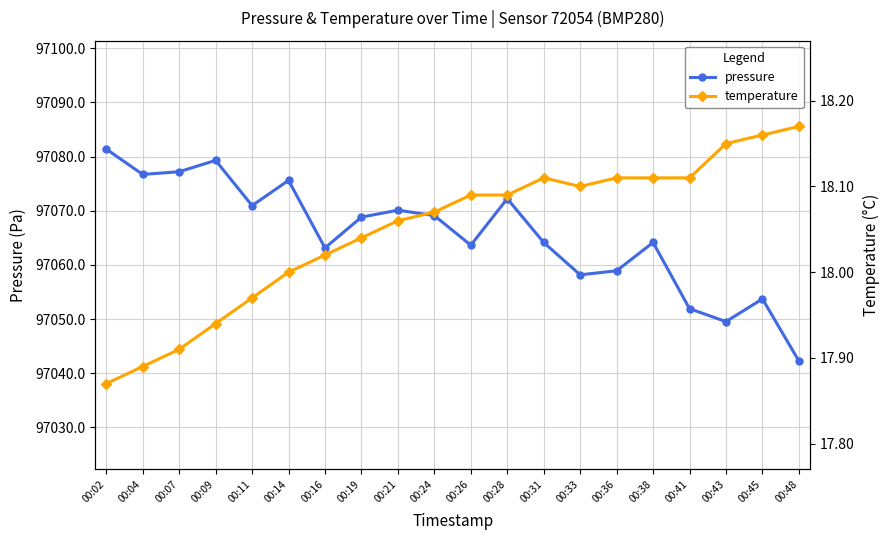

True or false: temperature and pressure cross at least once.

False